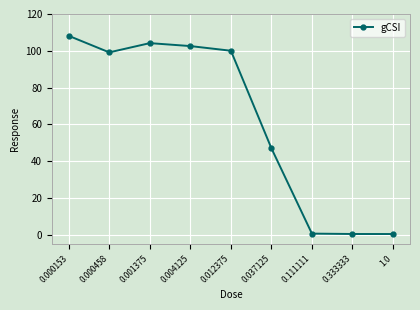

What is the value of the 3rd point from the left?

104.2